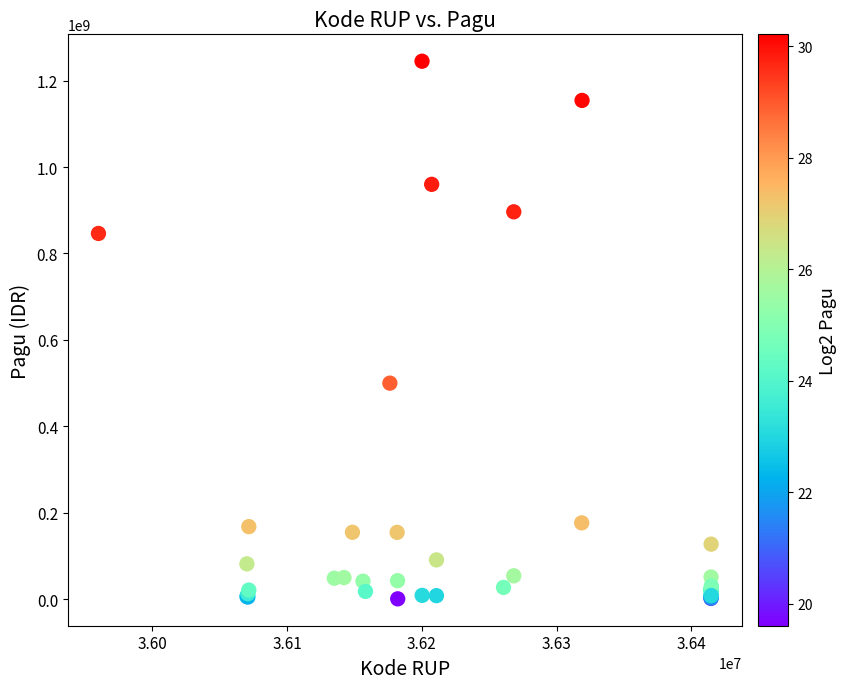

What Y value in the scatter plot is closest to 622840000?

499932000